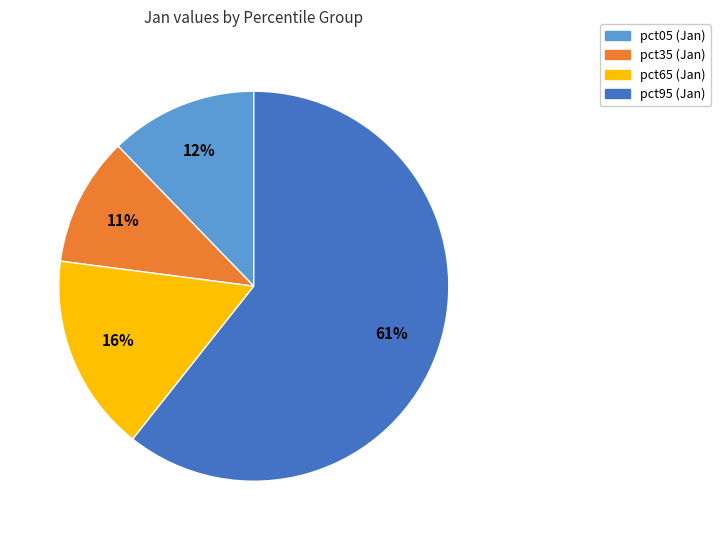

Does any single category account for the majority?

Yes